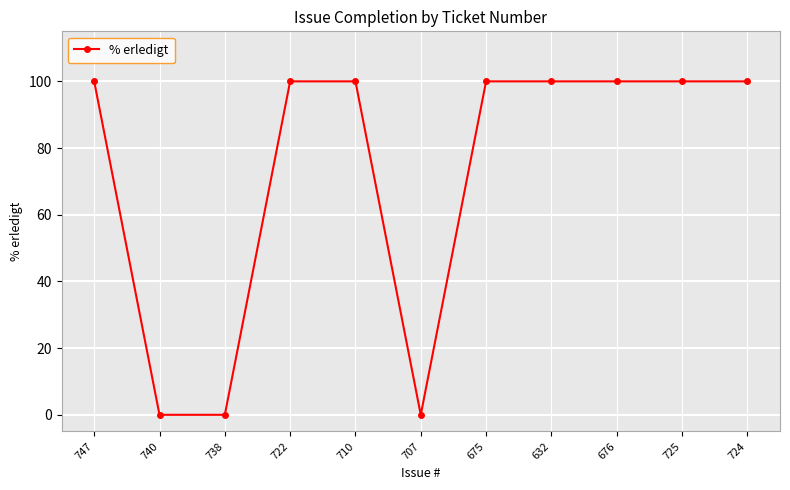

How many lines are shown in the chart?

1